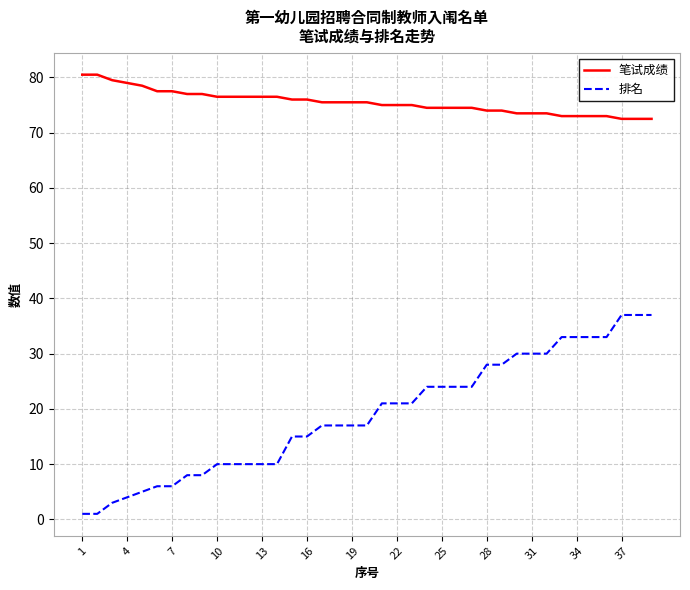

List the series in order of their peak value, highest first.

笔试成绩, 排名